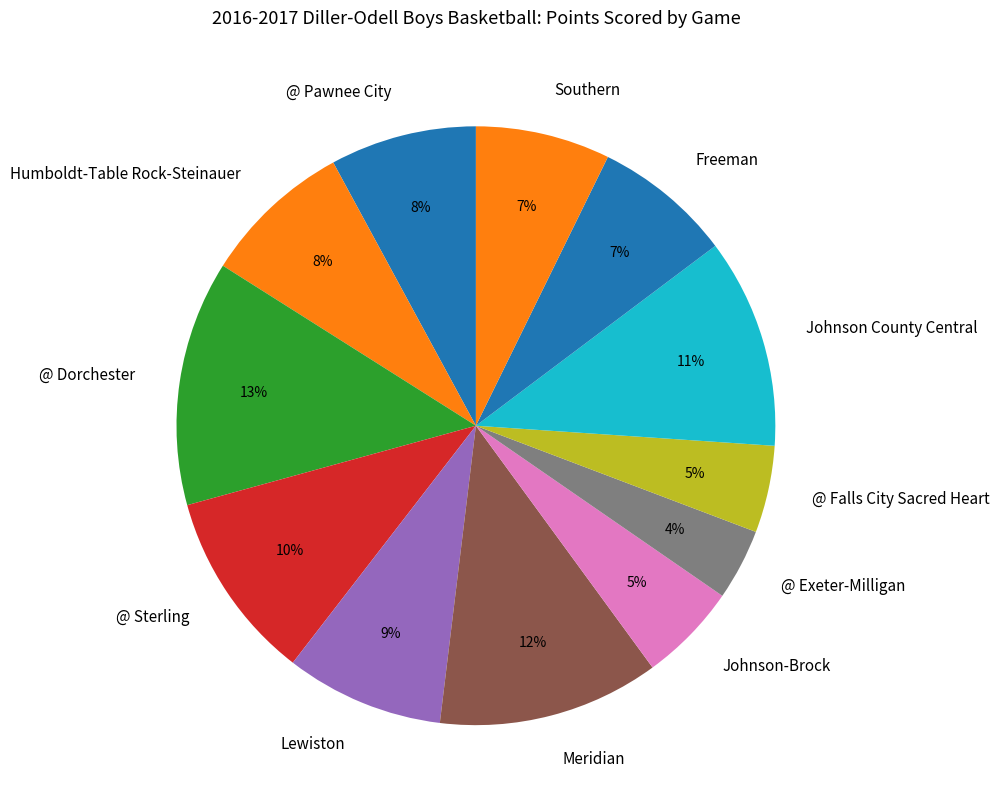

How many slices are in this pie chart?

12